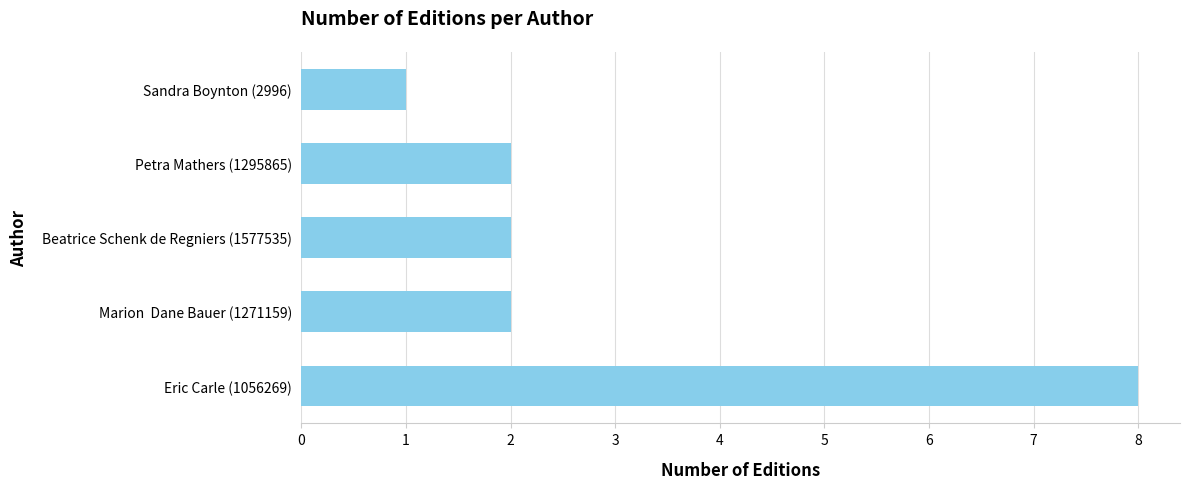

At which category does the chart reach its minimum across all series?

Sandra Boynton (2996)